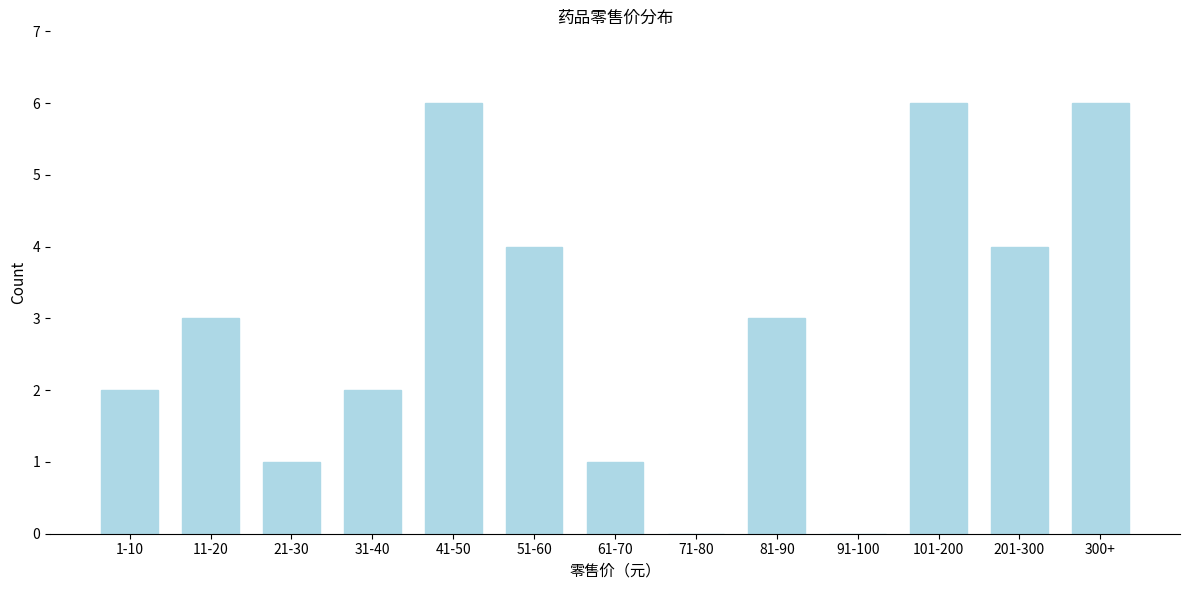

Reading left to right, list all the values displayed in this chart.

1-10=2	11-20=3	21-30=1	31-40=2	41-50=6	51-60=4	61-70=1	71-80=0	81-90=3	91-100=0	101-200=6	201-300=4	300+=6